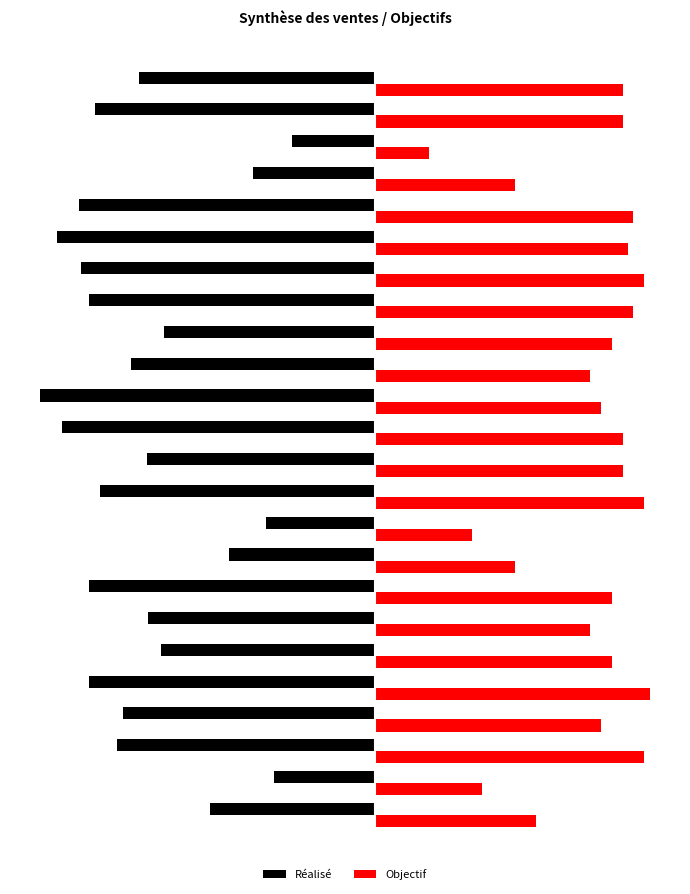

What are all the series names shown in the legend?

Réalisé, Objectif